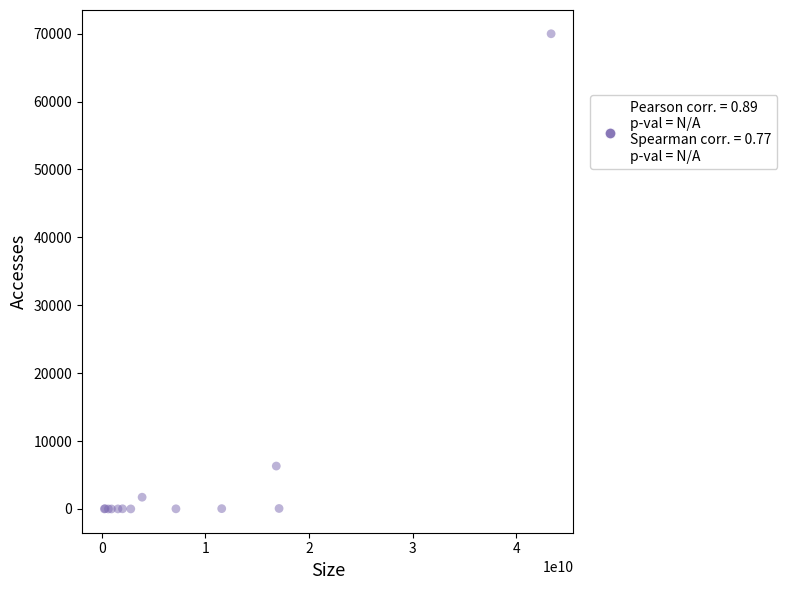

What Y value in the scatter plot is closest to 34996?

6322